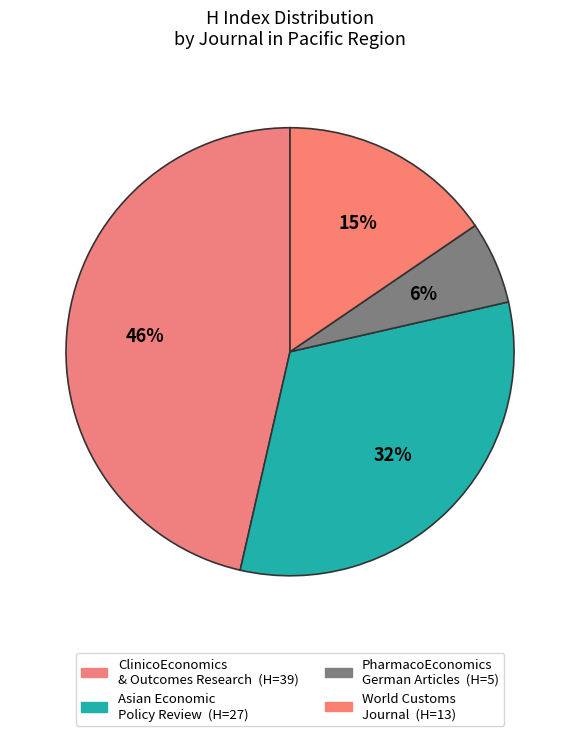

How many segments does this pie chart have?

4